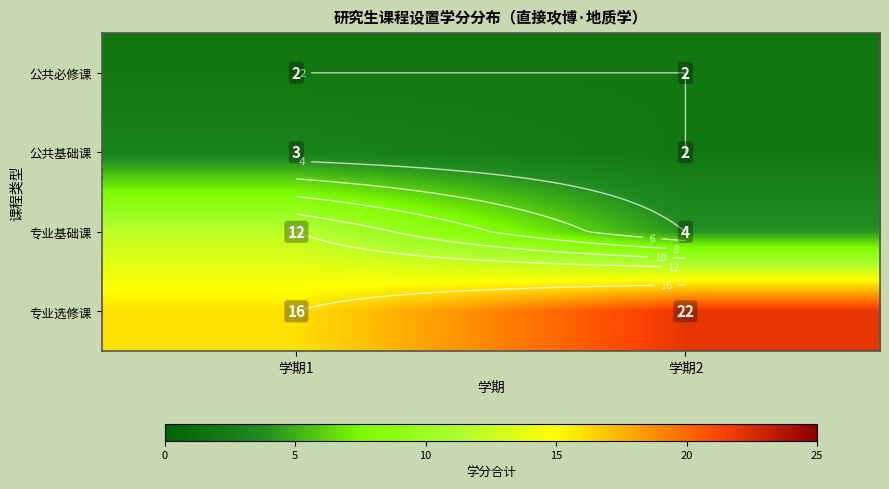

What value does the 公共必修课 series have at 学期2?

2